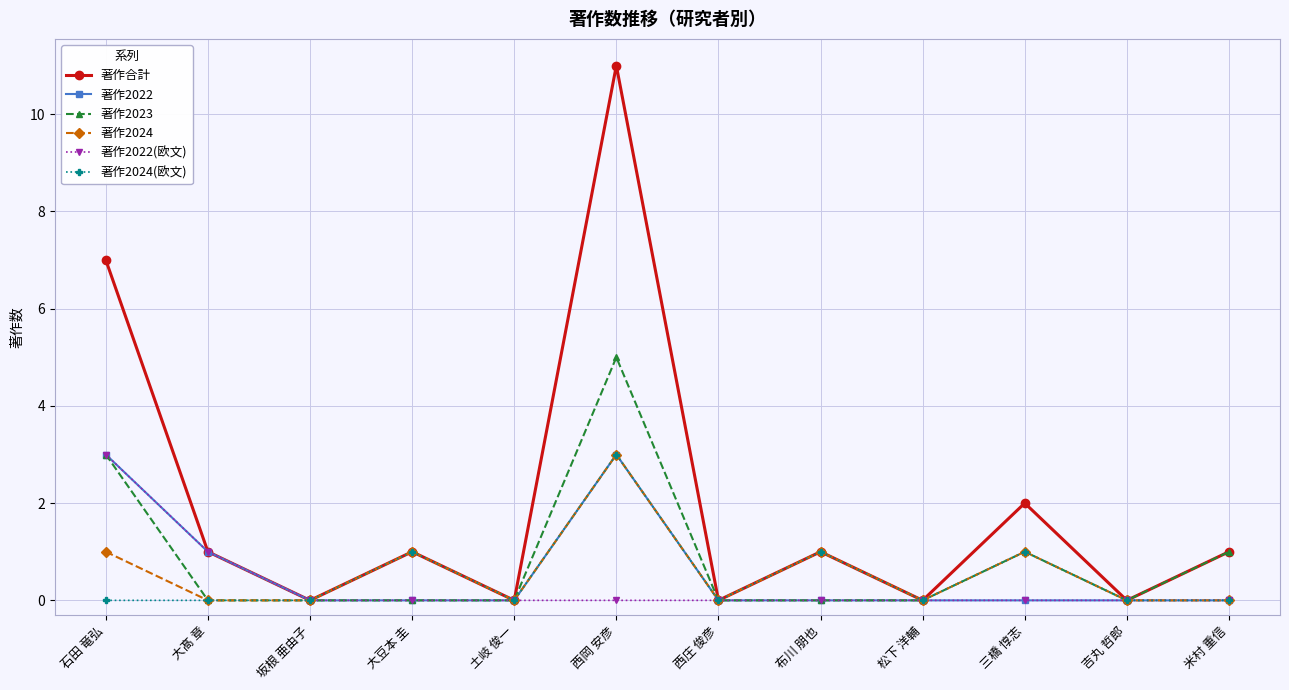

How many lines are shown in the chart?

6